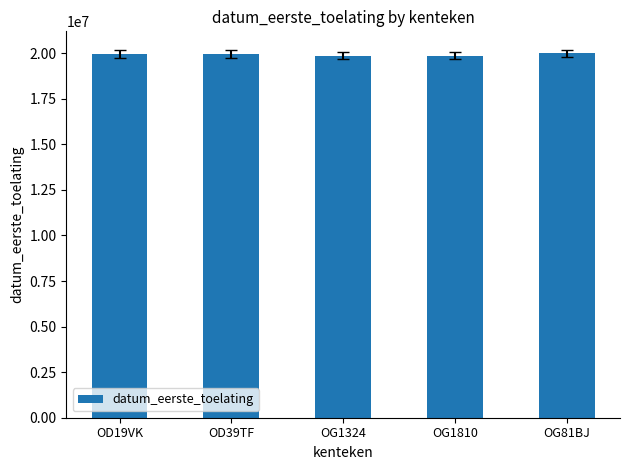

What is the greatest value displayed?

19990804